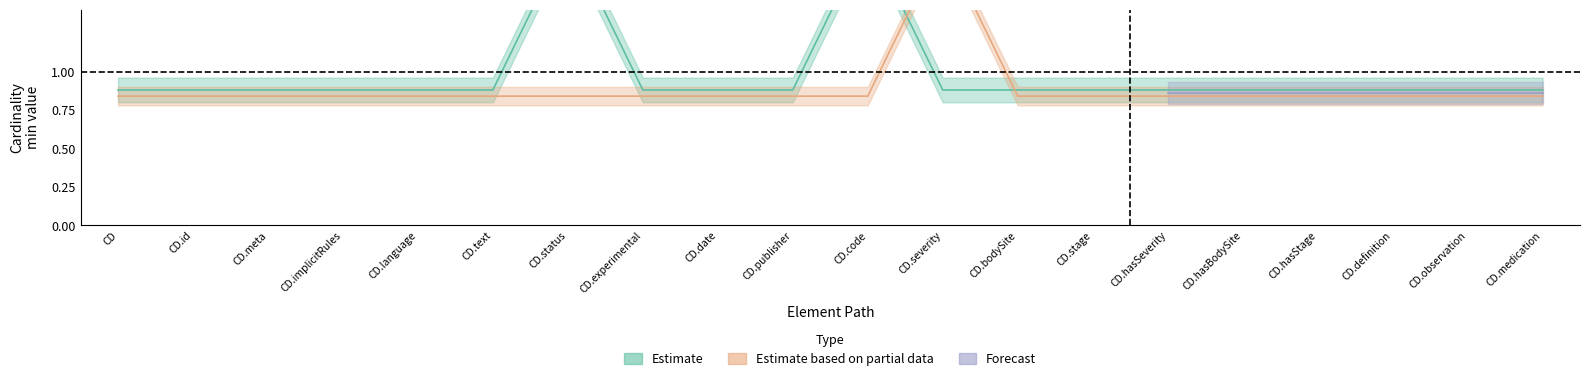

The Min series shows 1.9 at CD.code. True or false?

True